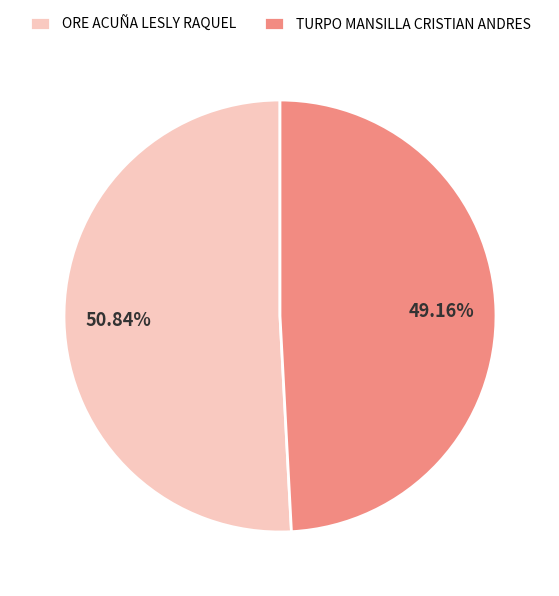

Rank the categories by value from lowest to highest.

TURPO MANSILLA CRISTIAN ANDRES, ORE ACUÑA LESLY RAQUEL